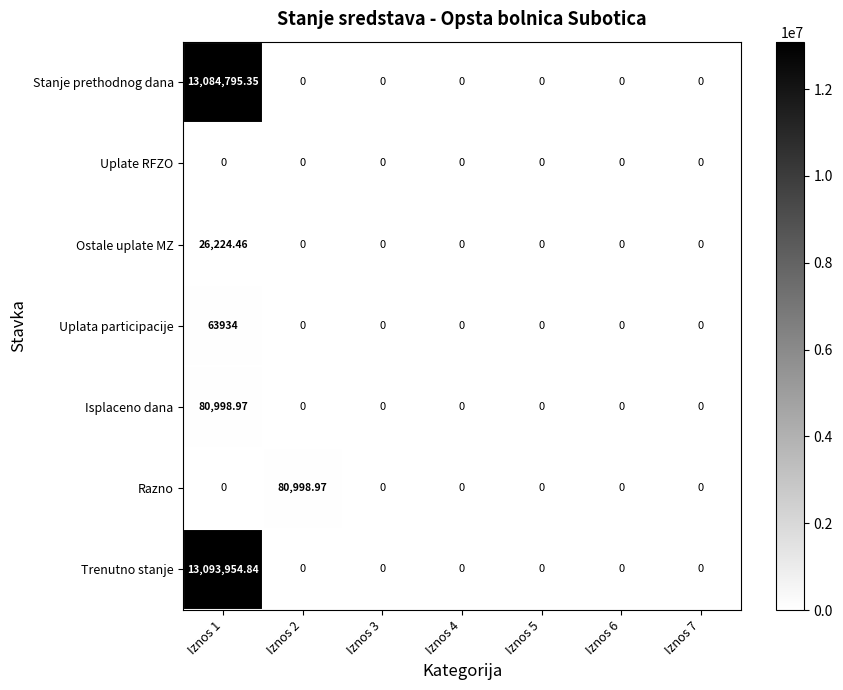

Which series has the largest total across all categories?

Trenutno stanje